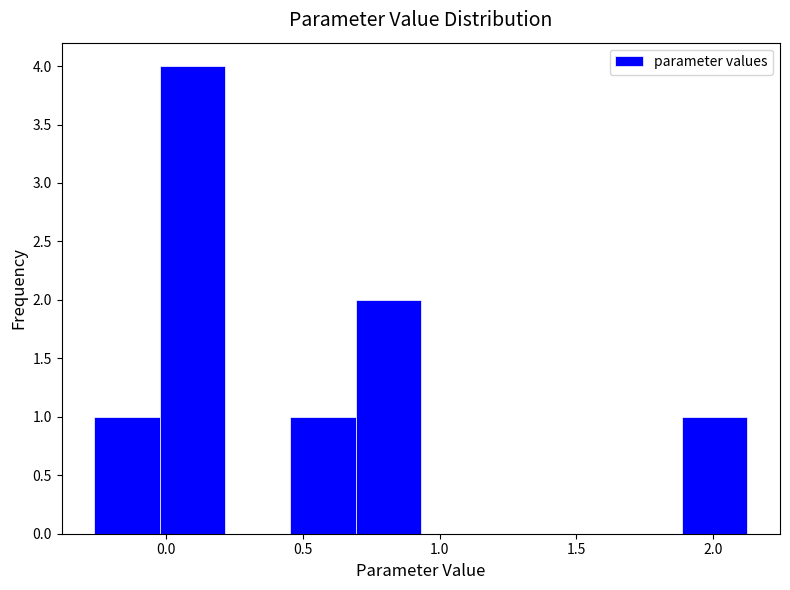

What is the height of the bar covering 0.70 to 0.95 on the x-axis? Neither the bar edges nor the heights are printed on the chart, so give them approximately, as read against the axes.

2